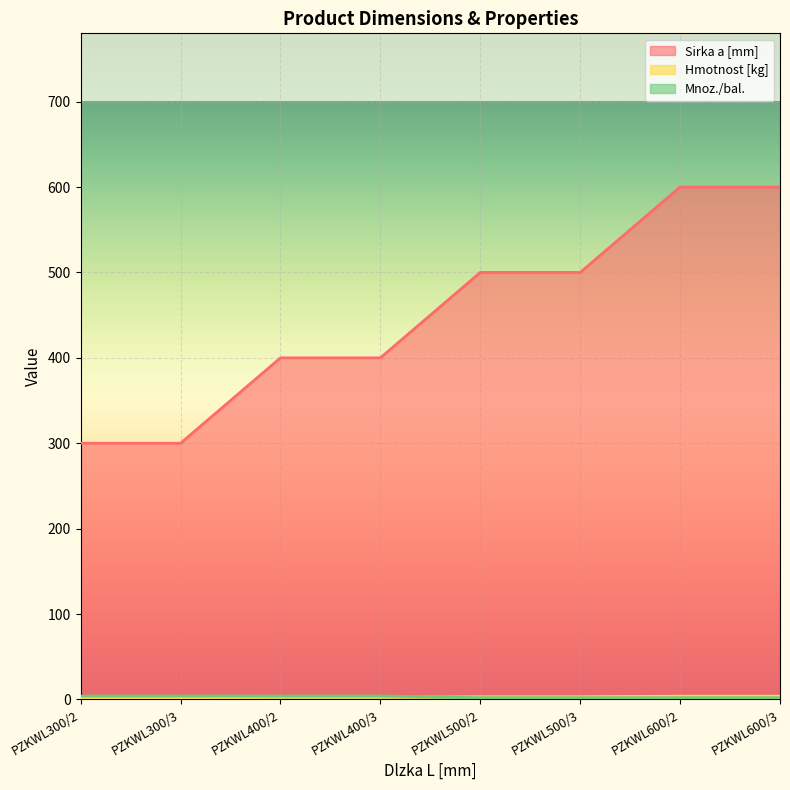

At which label is Mnoz./bal. closest to 3?

PZKWL300/2